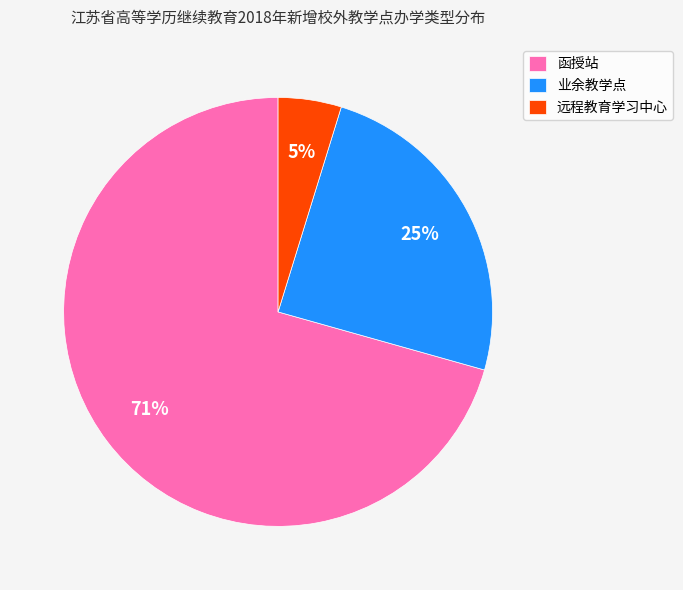

To the nearest percent, what is the combined percentage of 函授站 and 远程教育学习中心?

75%